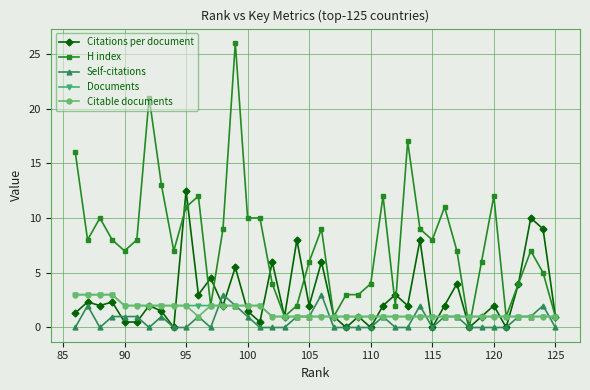

What is the difference between the maximum and minimum values in the H index series?

26.0